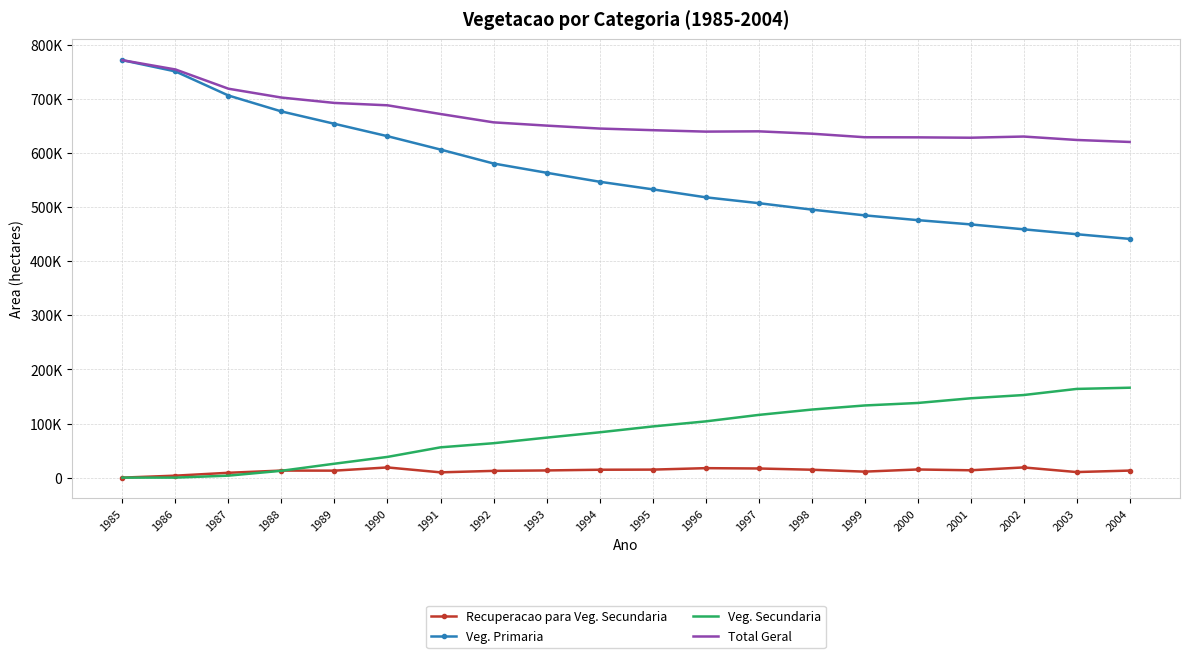

Which series has the largest total across all categories?

Total Geral